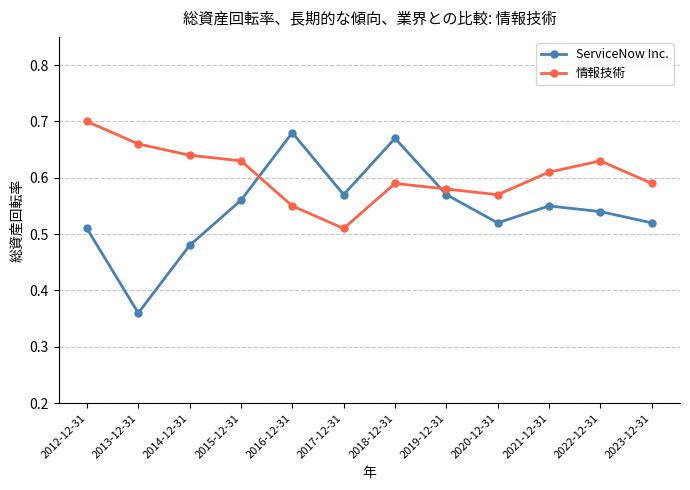

Count the ServiceNow Inc. values in the range 0 to 1.

12